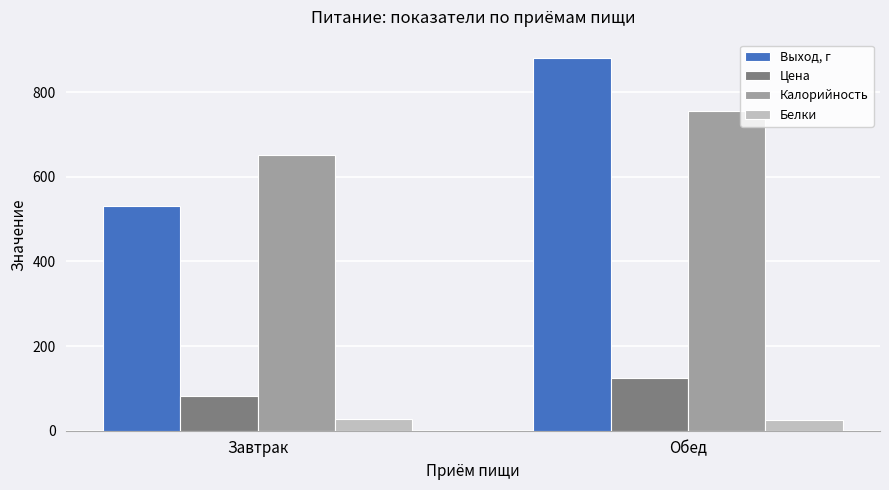

Is it true that Выход, г equals 309.6 at Завтрак?

False